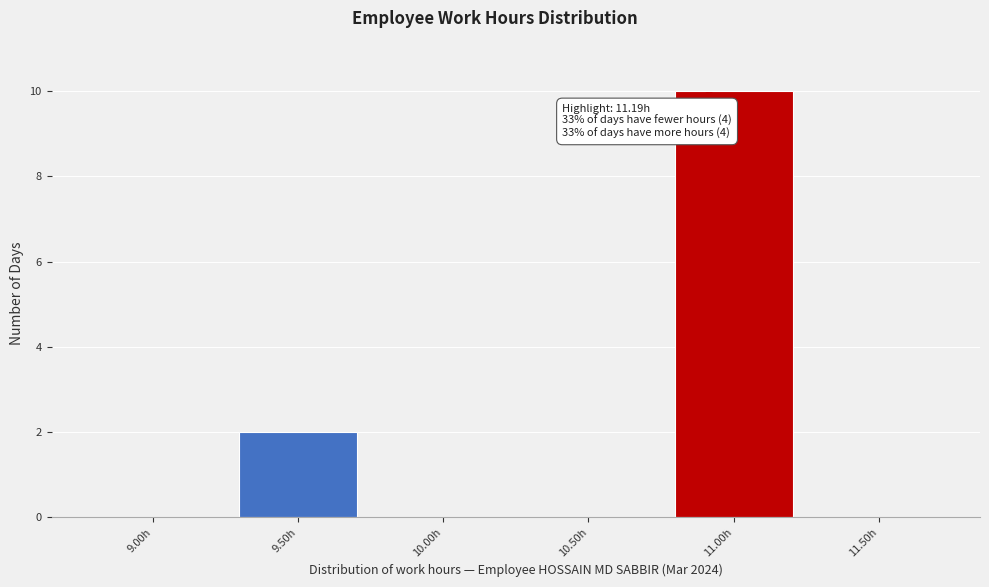

Reading left to right, what are all the values shown in this chart?

9.00h=0	9.50h=2	10.00h=0	10.50h=0	11.00h=10	11.50h=0